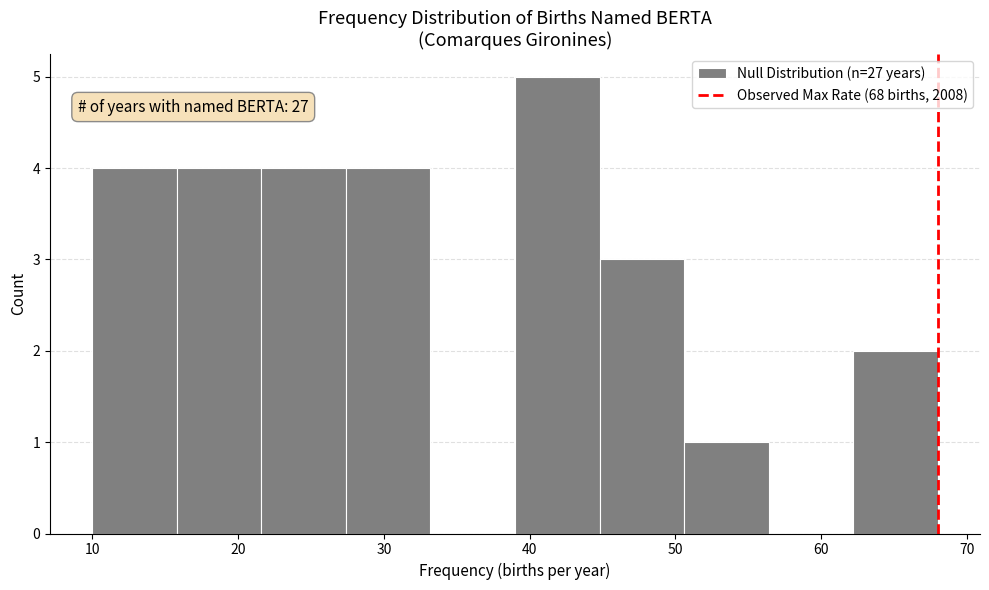

Over which range of the x-axis is the bar tallest?

39.0 to 44.8